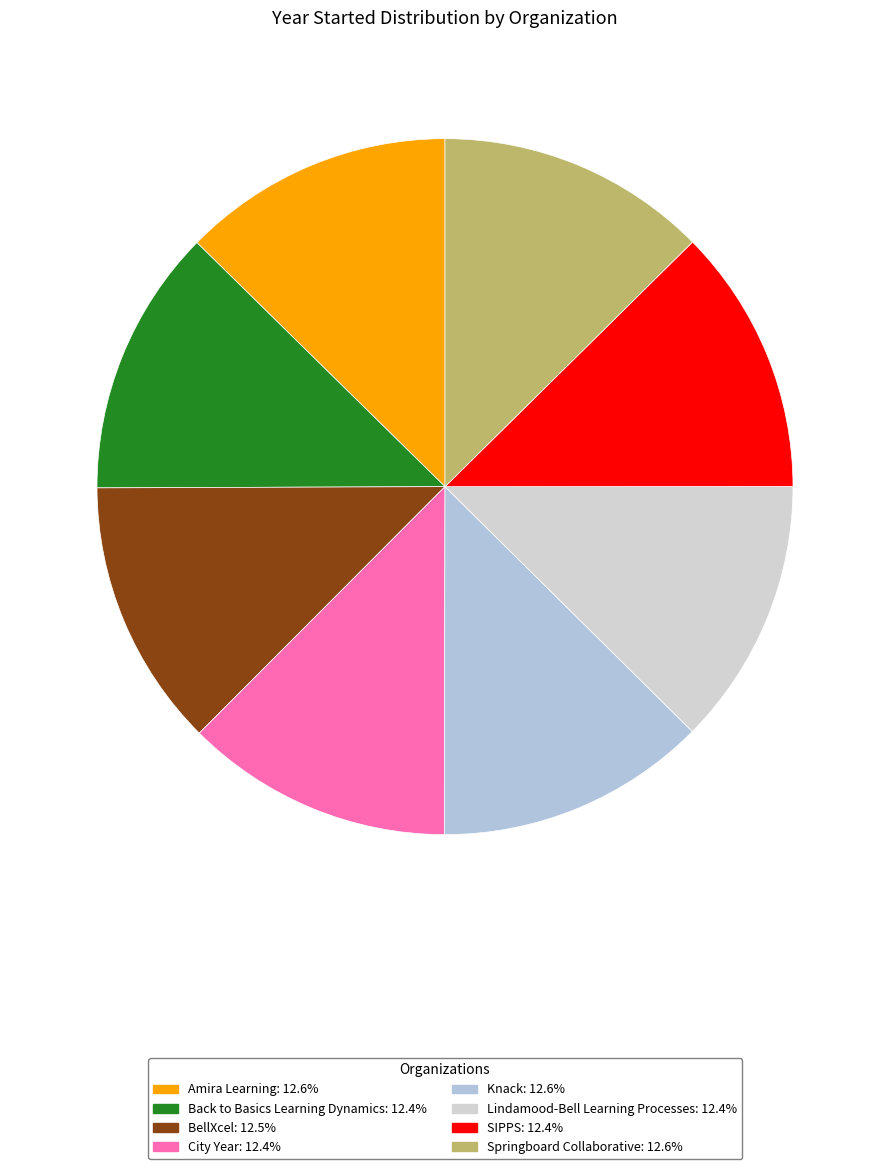

How many slices are in this pie chart?

8